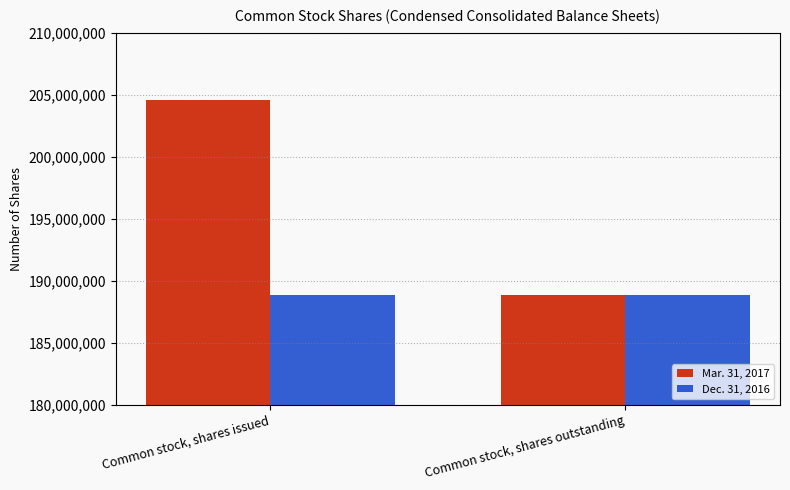

List the series in order of their overall mean, highest first.

Mar. 31, 2017, Dec. 31, 2016